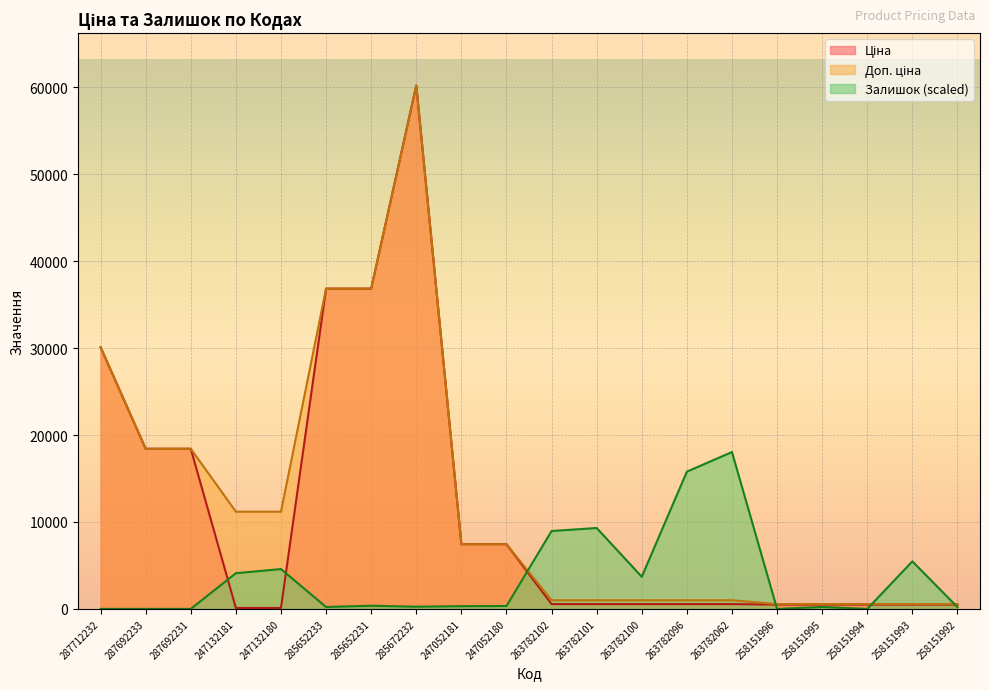

What is the spread (max minus min) of values at 258151993?

4970.4